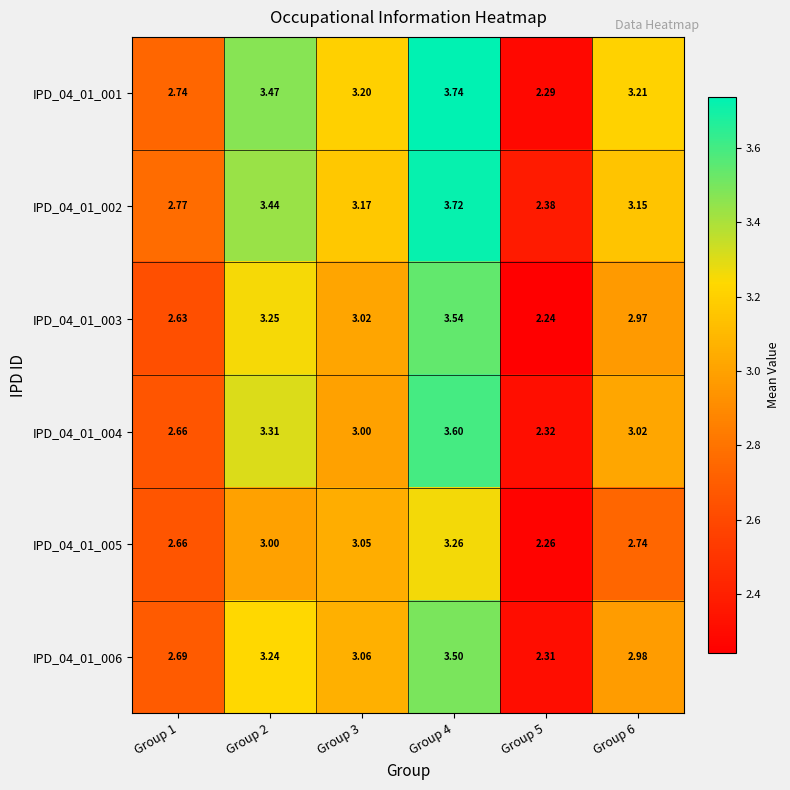

How many data points does each series have?

6